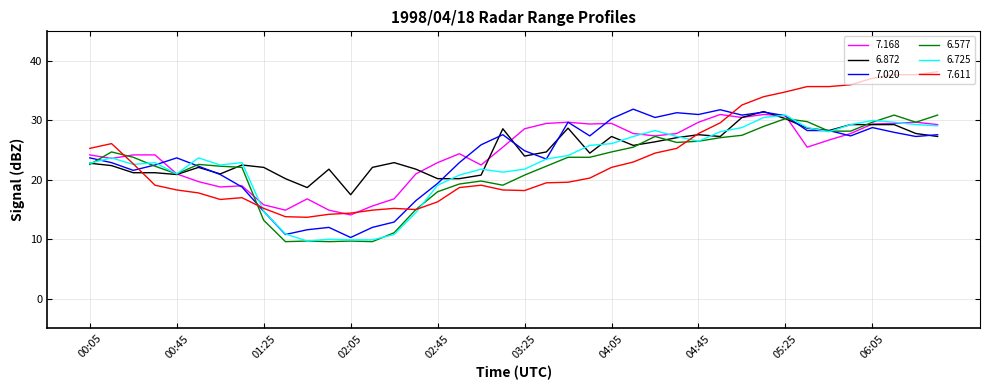

How many lines are shown in the chart?

6